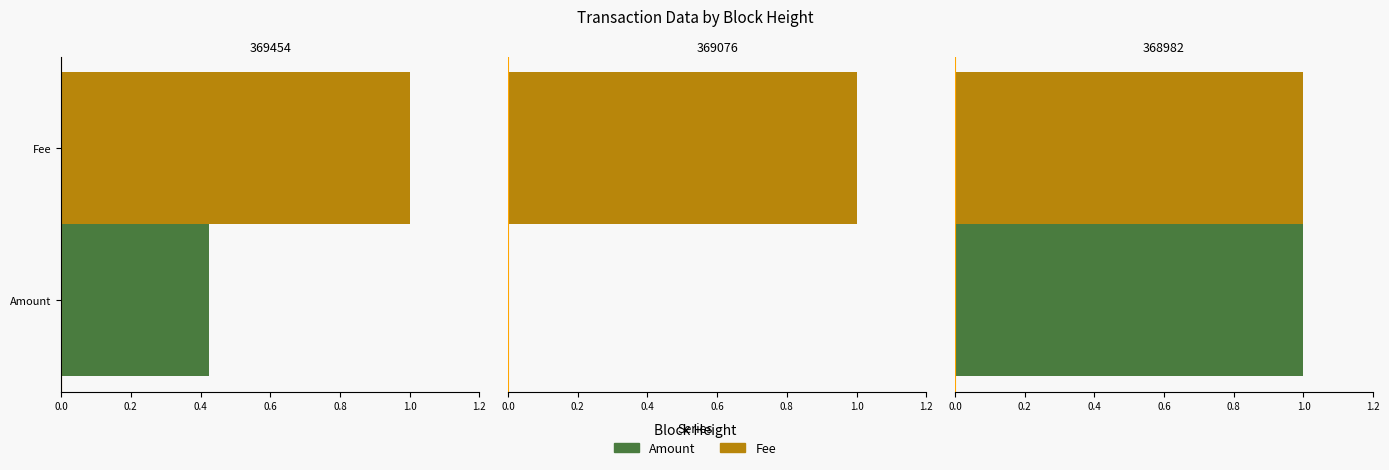

What is the sum of all Fee values?

3.0